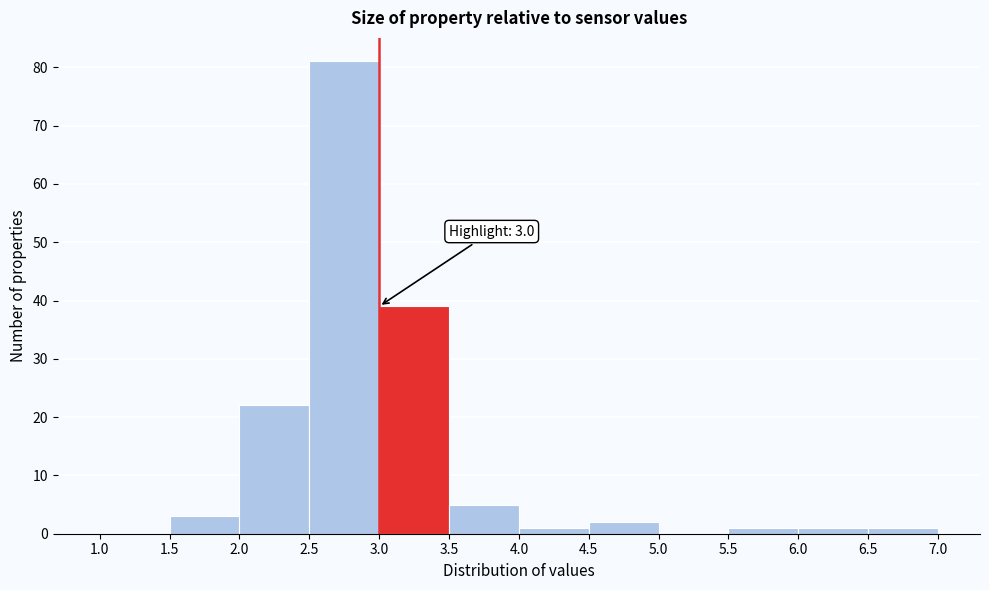

Which range on the x-axis has the tallest bar?

2.5 to 3.0